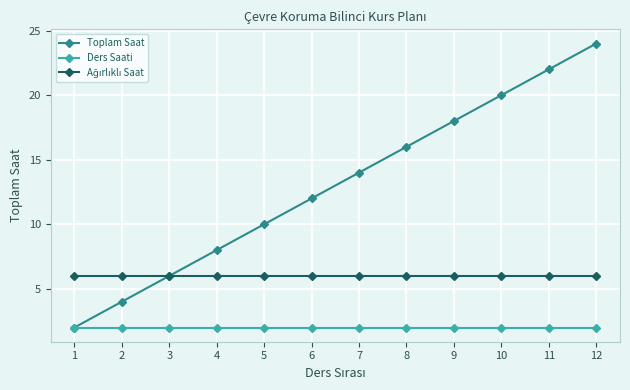

What is the greatest value displayed?

24